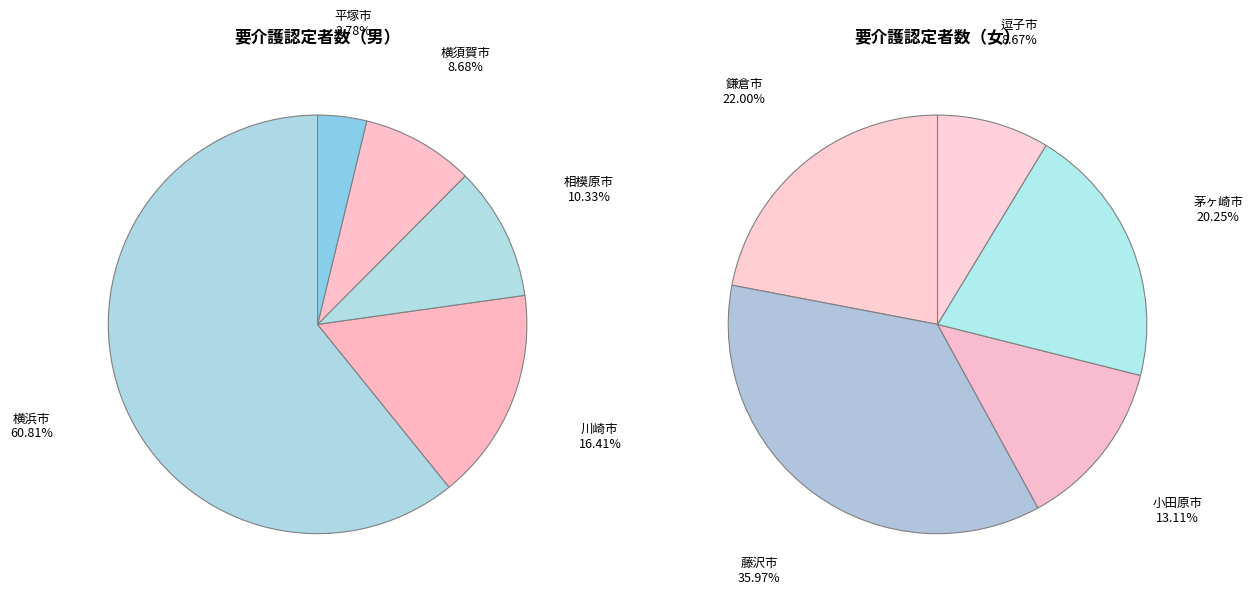

How many slices are in this pie chart?

10